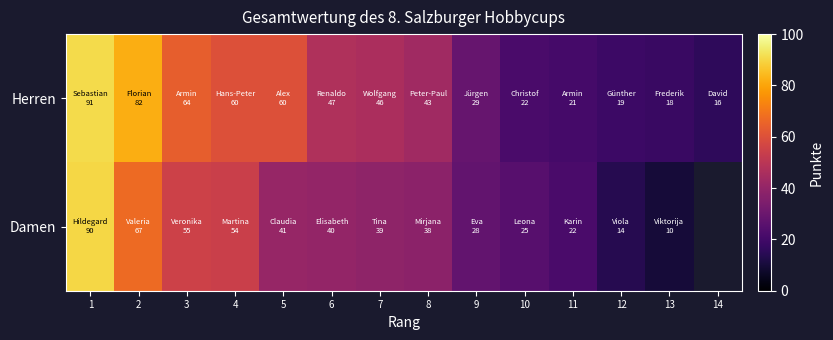

At how many categories does at least one series exceed 23?

10